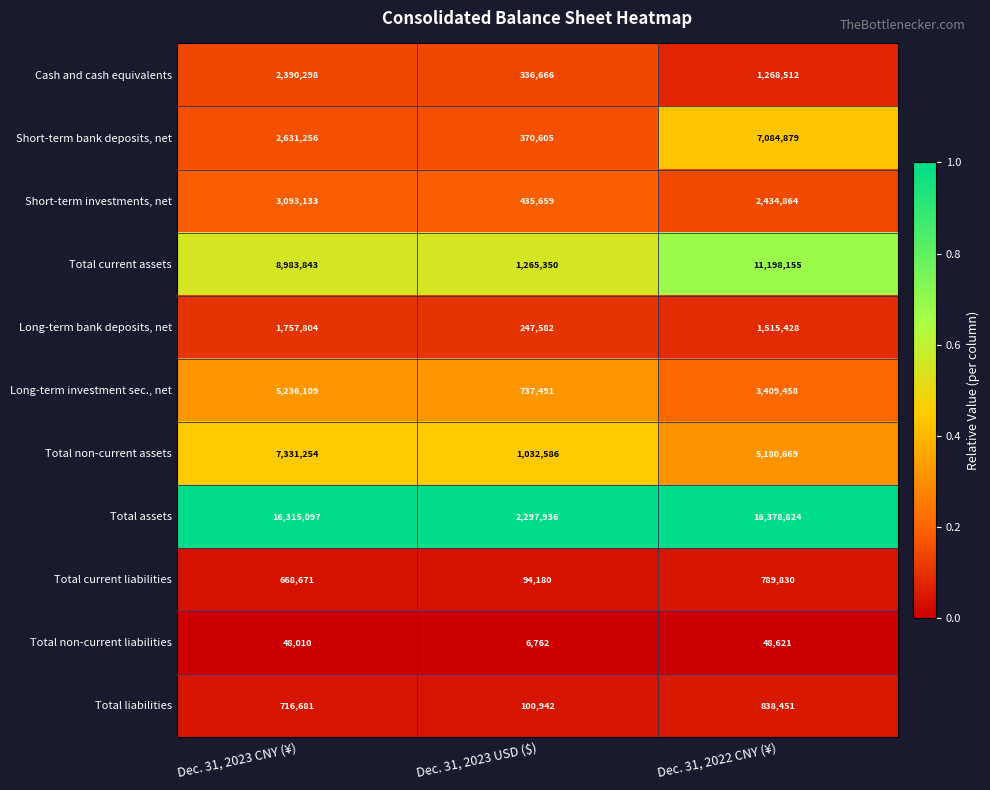

Which series changed the most between Dec. 31, 2023 USD ($) and Dec. 31, 2022 CNY (¥)?

Total assets